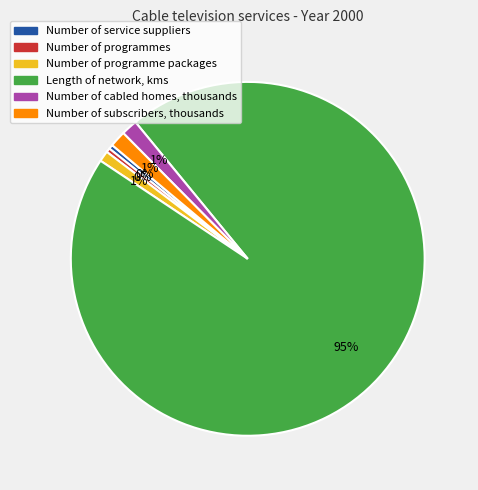

The Number of programme packages slice represents 15% of the pie. True or false?

False